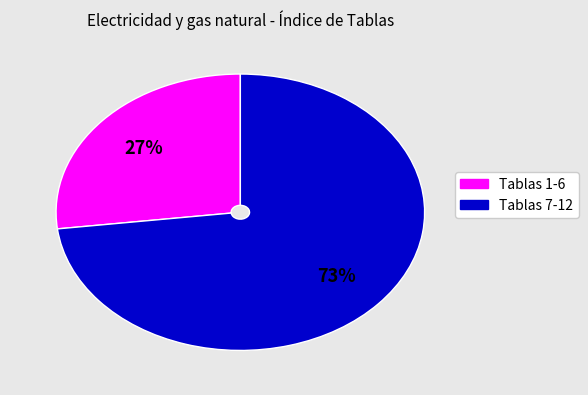

Is there any slice that represents more than half of the pie?

Yes